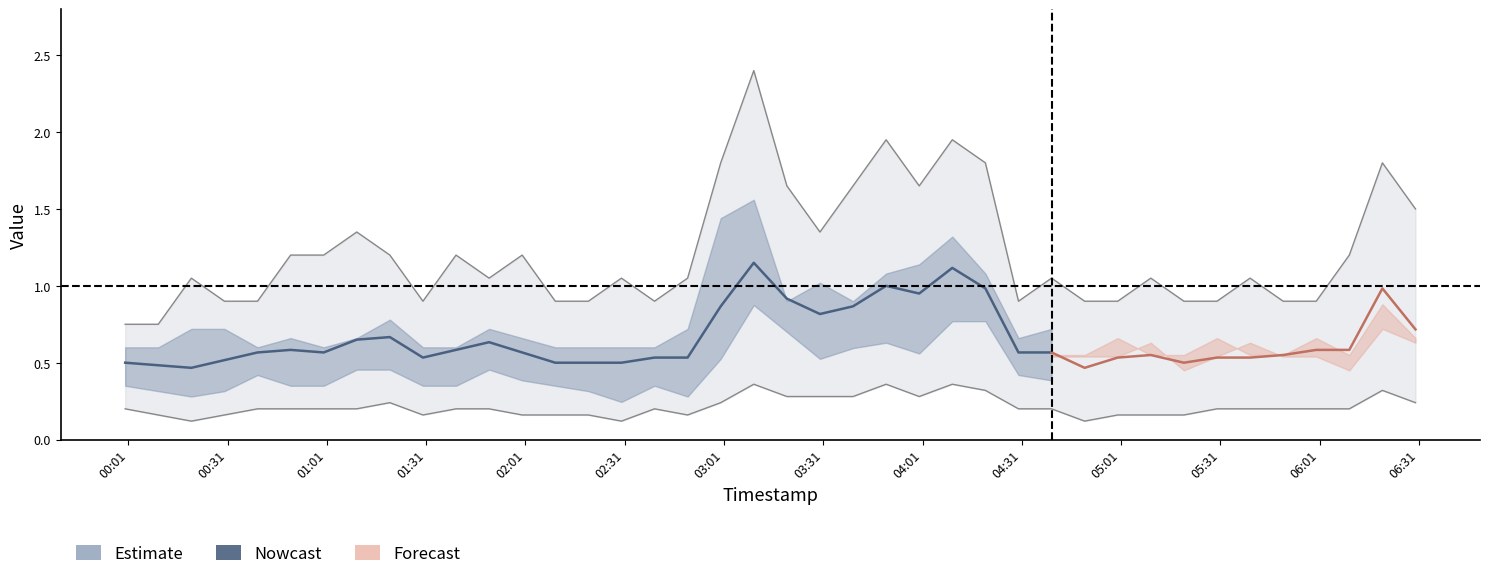

What is the total value across all series at 17?

3.2